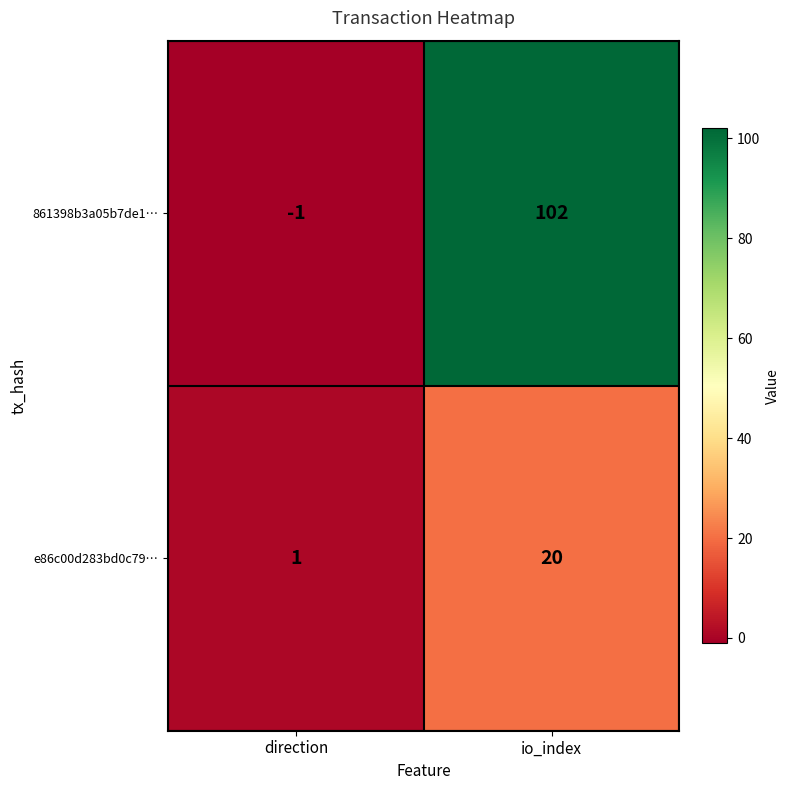

What is the approximate value of e86c00d283bd0c79… at io_index?

20